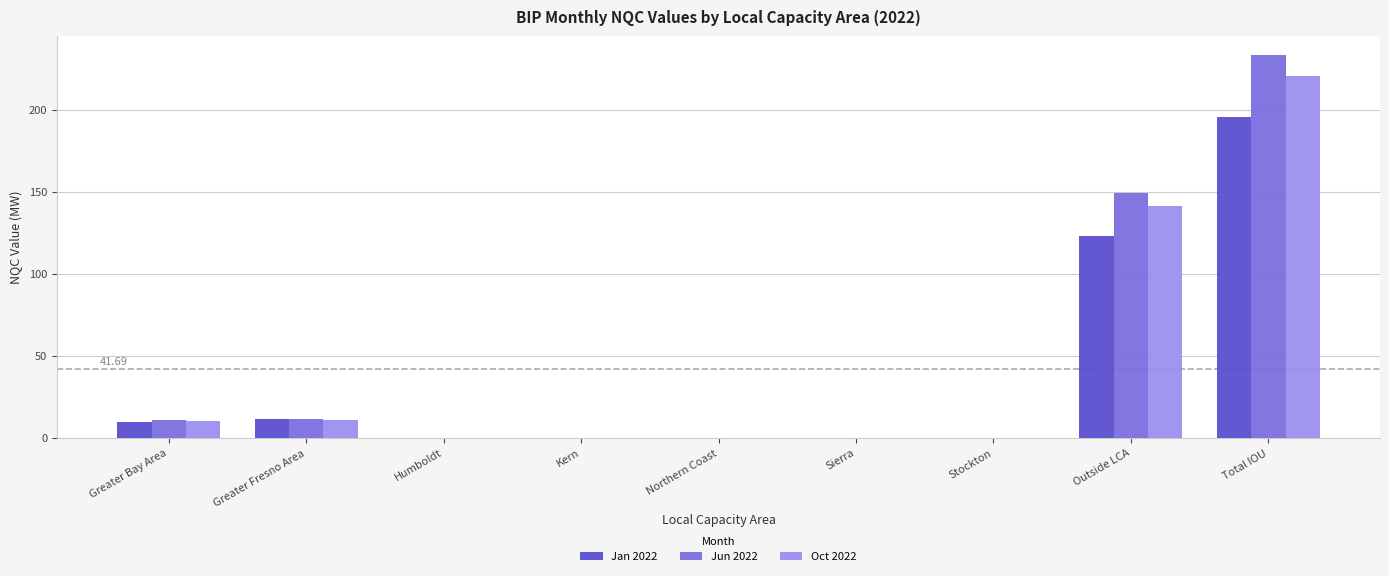

What is the highest value of the Oct 2022 series?

220.6